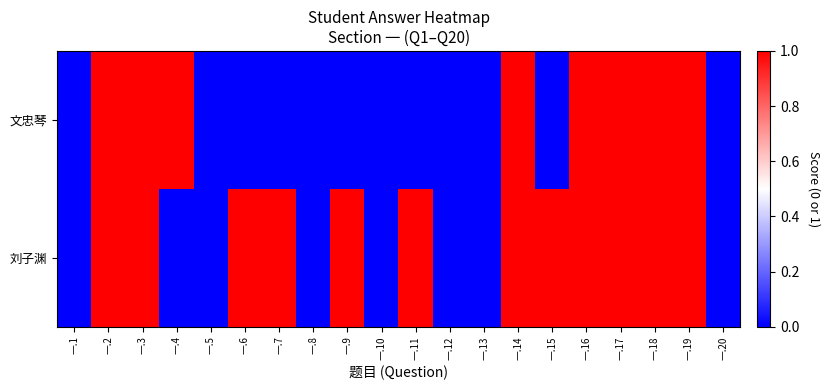

Which series has the widest spread of values?

刘子渊